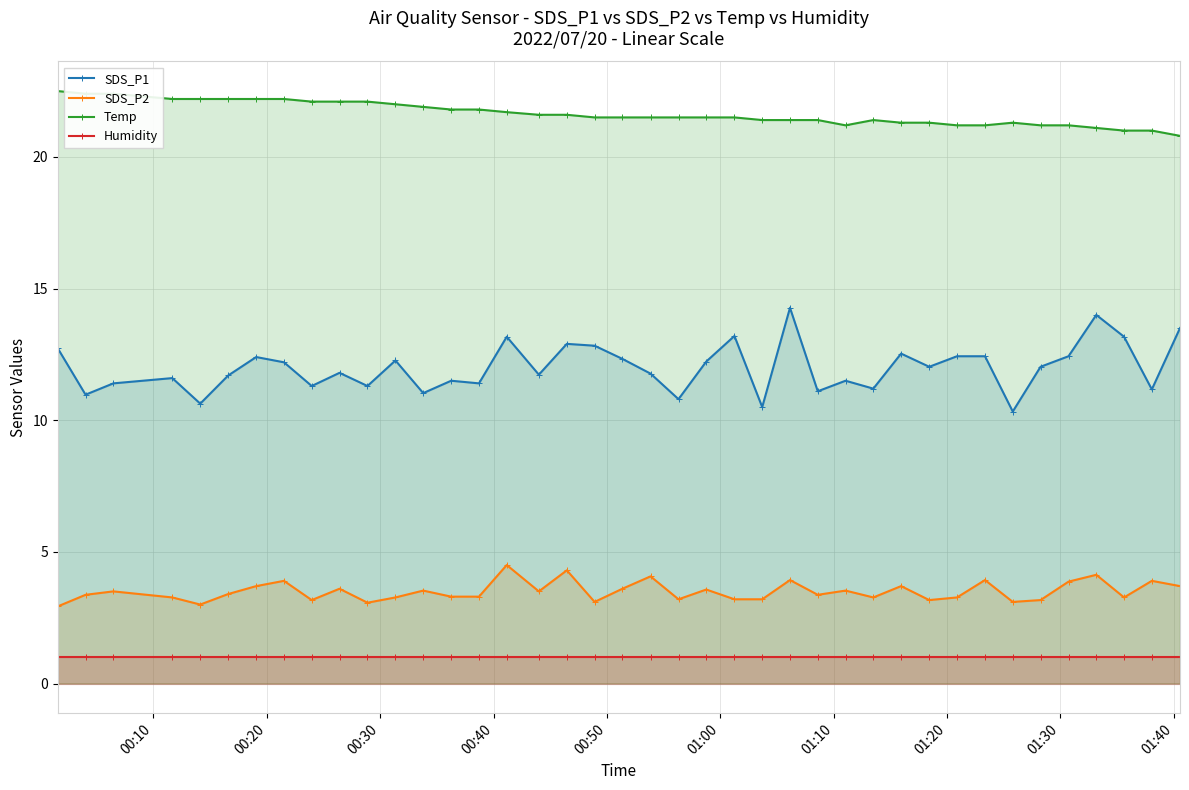

True or false: Temp and SDS_P1 intersect in this chart.

False